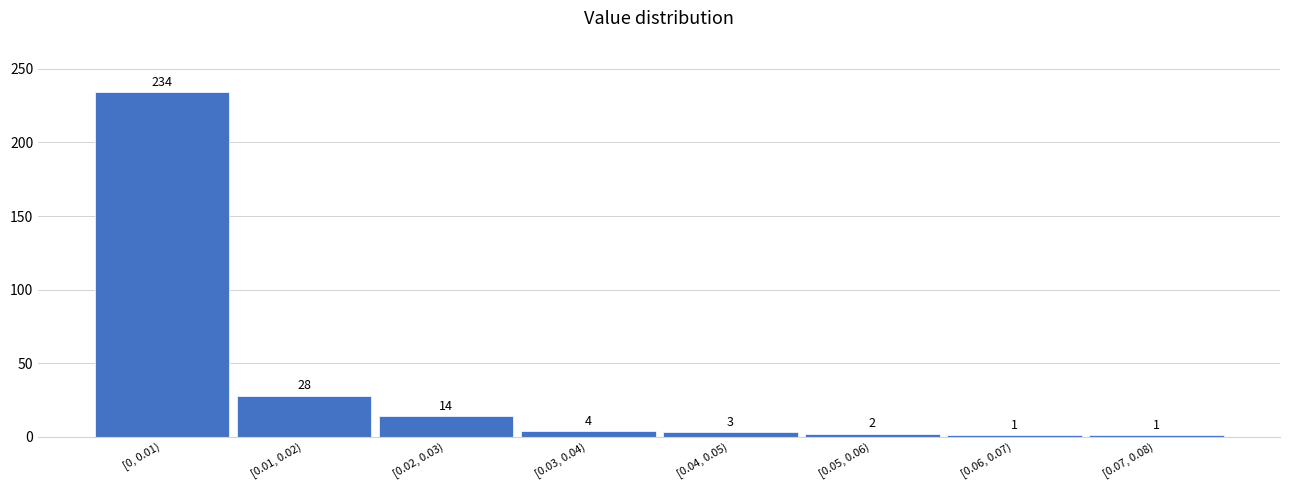

Reading left to right, extract all data points from this chart.

234	28	14	4	3	2	1	1